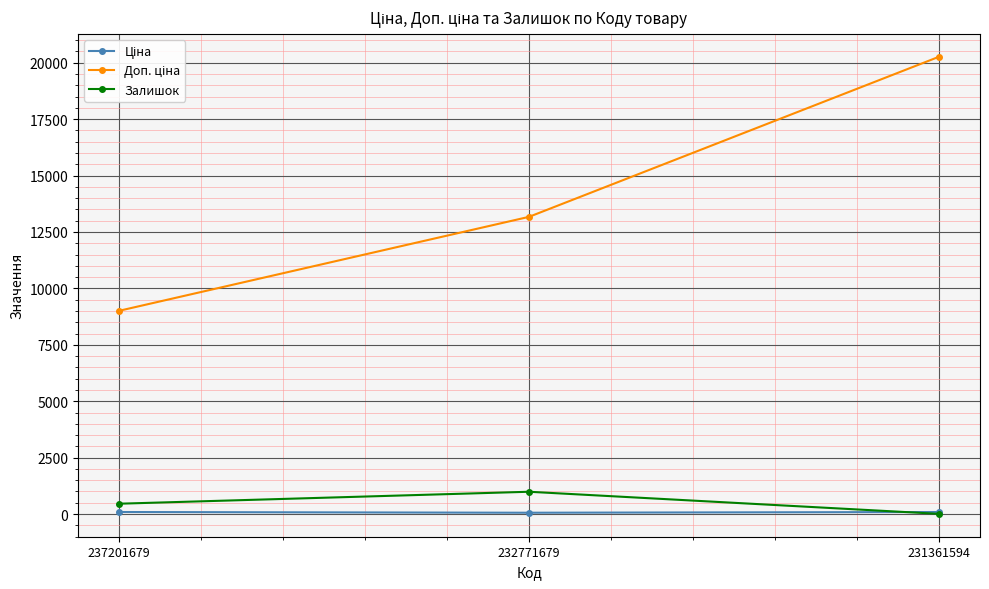

The Залишок series shows 988.0 at 232771679. True or false?

True